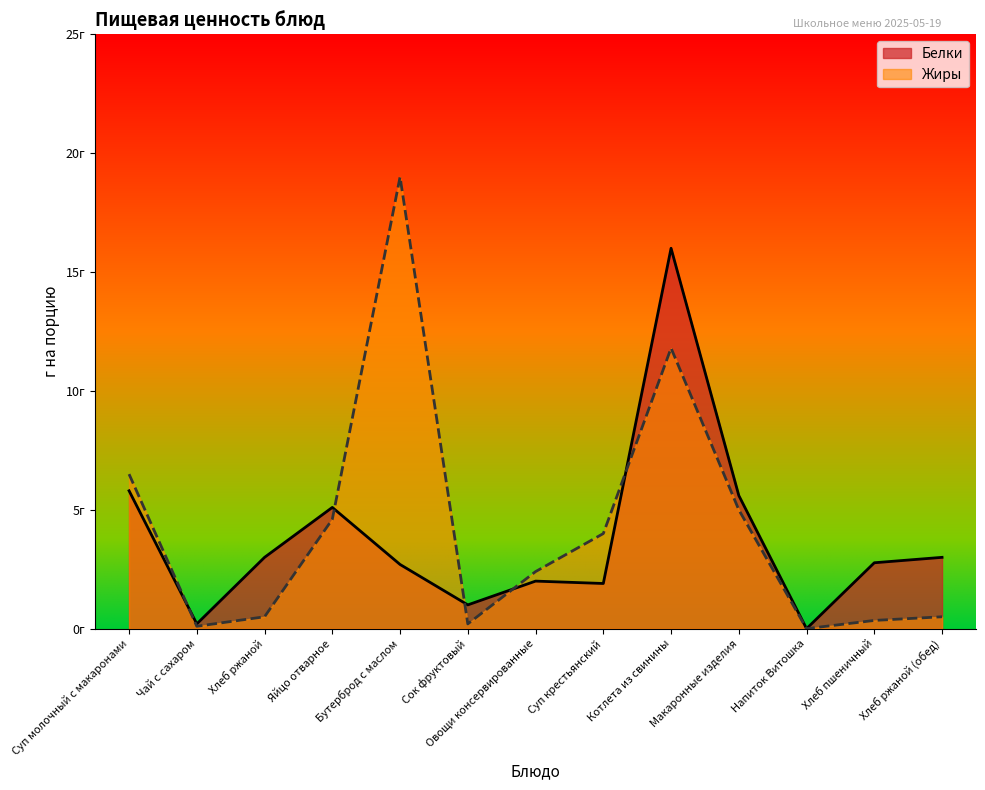

List the series in order of their peak value, lowest first.

Белки, Жиры